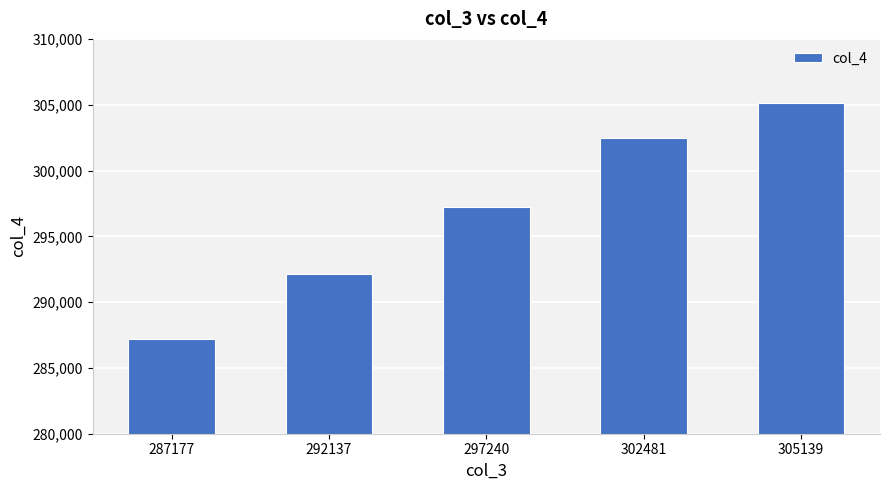

What is the difference between the maximum and second lowest values?

13002